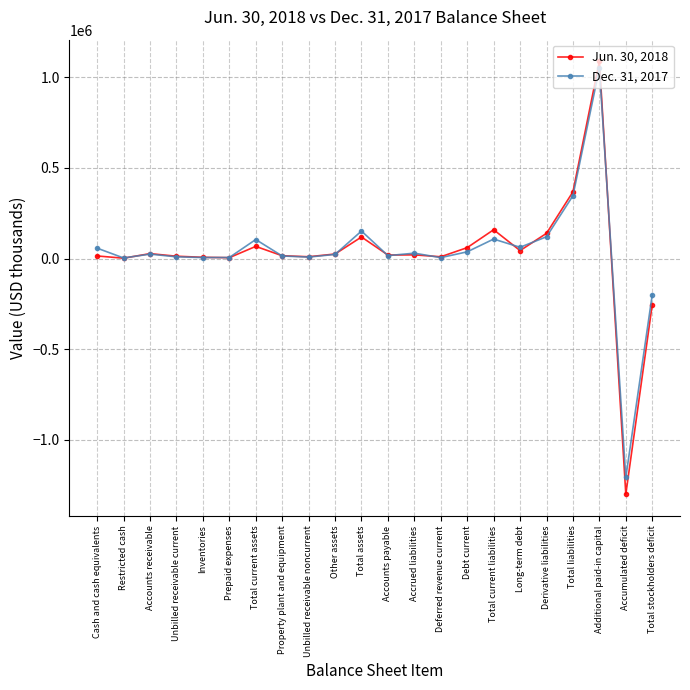

How many data points does each series have?

22